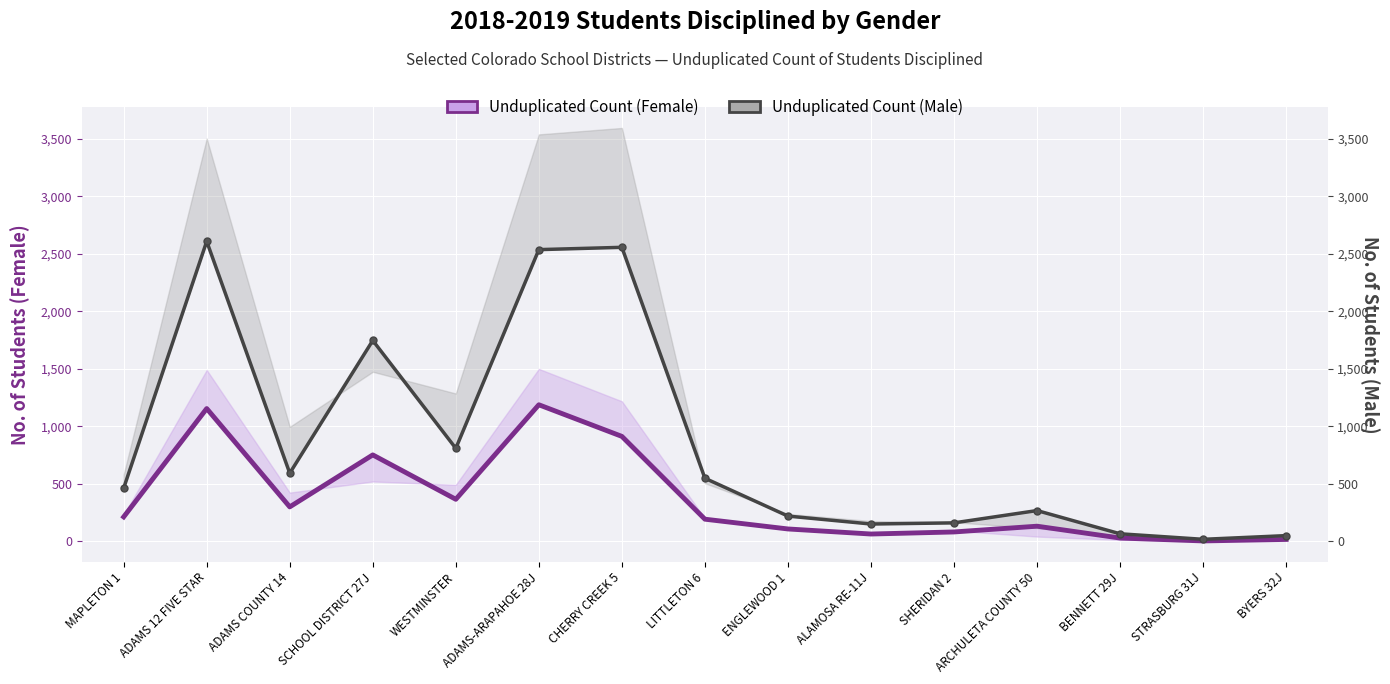

What is the difference between the highest and lowest values at SCHOOL DISTRICT 27J?

995